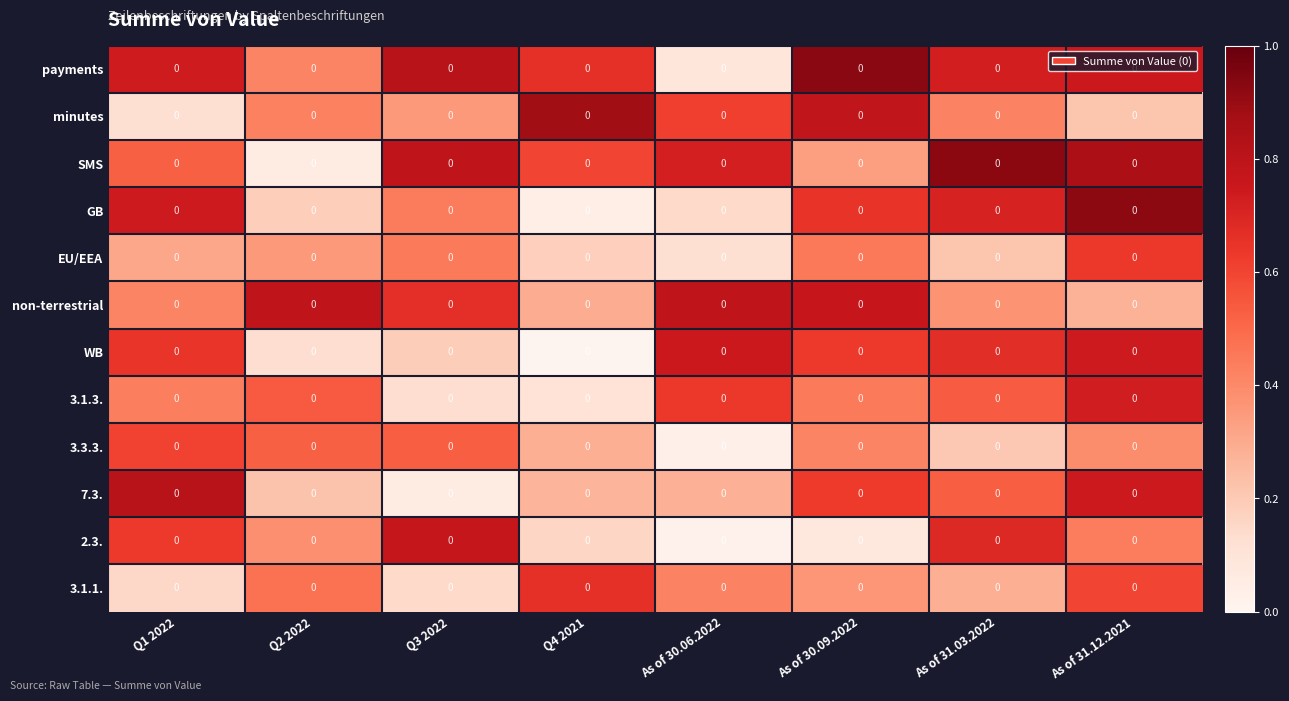

Reading left to right, transcribe all the data shown in this chart.

payments: Q1 2022=0.0	Q2 2022=0.0	Q3 2022=0.0	Q4 2021=0.0	As of 30.06.2022=0.0	As of 30.09.2022=0.0	As of 31.03.2022=0.0	As of 31.12.2021=0.0
minutes: Q1 2022=0.0	Q2 2022=0.0	Q3 2022=0.0	Q4 2021=0.0	As of 30.06.2022=0.0	As of 30.09.2022=0.0	As of 31.03.2022=0.0	As of 31.12.2021=0.0
SMS: Q1 2022=0.0	Q2 2022=0.0	Q3 2022=0.0	Q4 2021=0.0	As of 30.06.2022=0.0	As of 30.09.2022=0.0	As of 31.03.2022=0.0	As of 31.12.2021=0.0
GB: Q1 2022=0.0	Q2 2022=0.0	Q3 2022=0.0	Q4 2021=0.0	As of 30.06.2022=0.0	As of 30.09.2022=0.0	As of 31.03.2022=0.0	As of 31.12.2021=0.0
EU/EEA: Q1 2022=0.0	Q2 2022=0.0	Q3 2022=0.0	Q4 2021=0.0	As of 30.06.2022=0.0	As of 30.09.2022=0.0	As of 31.03.2022=0.0	As of 31.12.2021=0.0
non-terrestrial: Q1 2022=0.0	Q2 2022=0.0	Q3 2022=0.0	Q4 2021=0.0	As of 30.06.2022=0.0	As of 30.09.2022=0.0	As of 31.03.2022=0.0	As of 31.12.2021=0.0
WB: Q1 2022=0.0	Q2 2022=0.0	Q3 2022=0.0	Q4 2021=0.0	As of 30.06.2022=0.0	As of 30.09.2022=0.0	As of 31.03.2022=0.0	As of 31.12.2021=0.0
3.1.3.: Q1 2022=0.0	Q2 2022=0.0	Q3 2022=0.0	Q4 2021=0.0	As of 30.06.2022=0.0	As of 30.09.2022=0.0	As of 31.03.2022=0.0	As of 31.12.2021=0.0
3.3.3.: Q1 2022=0.0	Q2 2022=0.0	Q3 2022=0.0	Q4 2021=0.0	As of 30.06.2022=0.0	As of 30.09.2022=0.0	As of 31.03.2022=0.0	As of 31.12.2021=0.0
7.3.: Q1 2022=0.0	Q2 2022=0.0	Q3 2022=0.0	Q4 2021=0.0	As of 30.06.2022=0.0	As of 30.09.2022=0.0	As of 31.03.2022=0.0	As of 31.12.2021=0.0
2.3.: Q1 2022=0.0	Q2 2022=0.0	Q3 2022=0.0	Q4 2021=0.0	As of 30.06.2022=0.0	As of 30.09.2022=0.0	As of 31.03.2022=0.0	As of 31.12.2021=0.0
3.1.1.: Q1 2022=0.0	Q2 2022=0.0	Q3 2022=0.0	Q4 2021=0.0	As of 30.06.2022=0.0	As of 30.09.2022=0.0	As of 31.03.2022=0.0	As of 31.12.2021=0.0